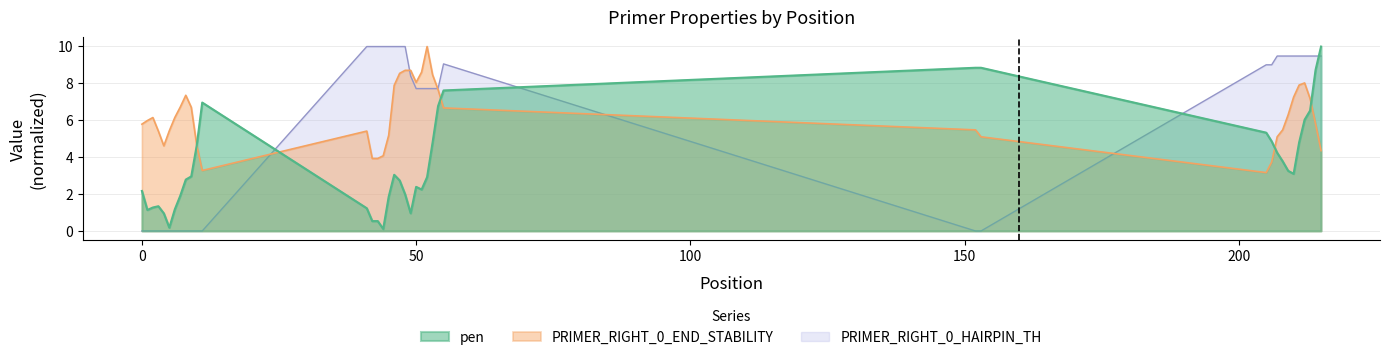

Does the chart display data point markers on the line(s)?

No